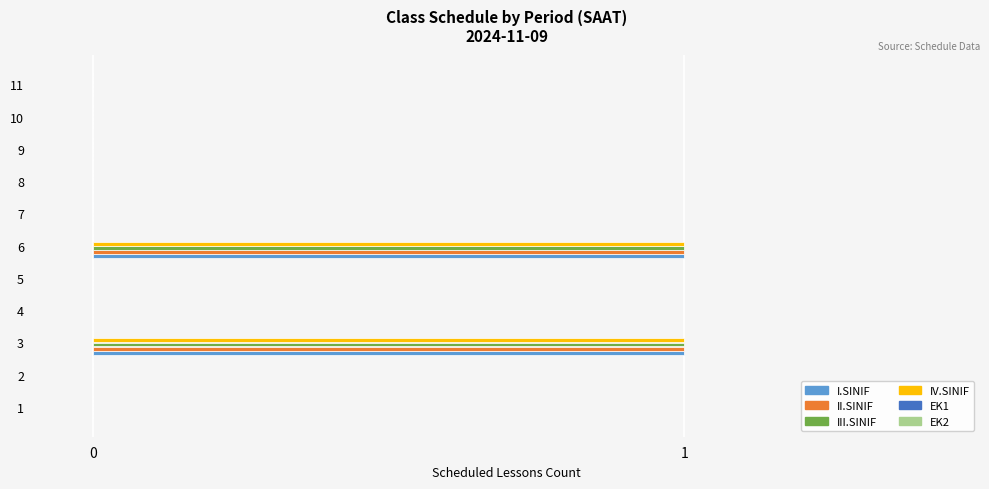

Is it true that I.SINIF equals 0.4 at 2?

False